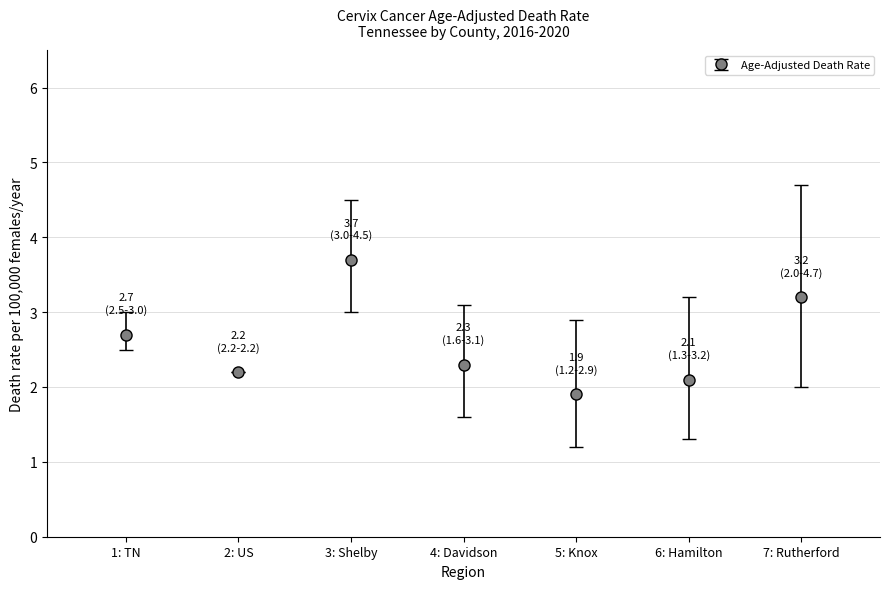

True or false: the data shows 2.2 at 2: US.

True